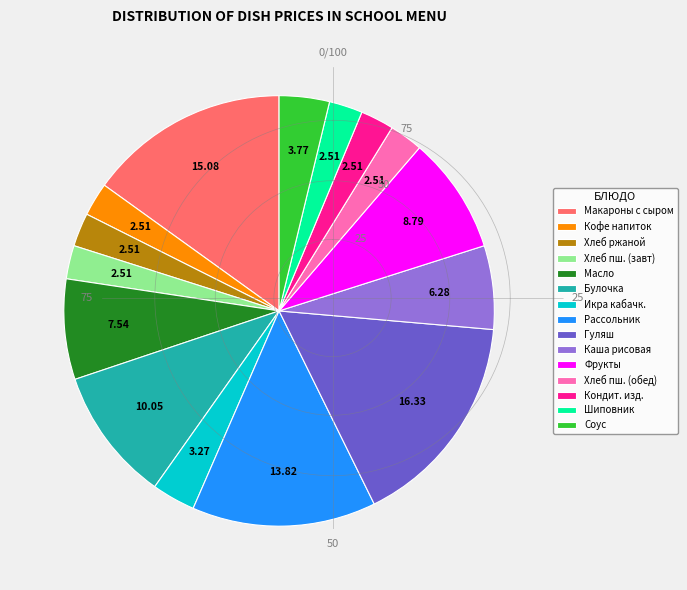

Which category has the biggest portion of the pie?

Гуляш